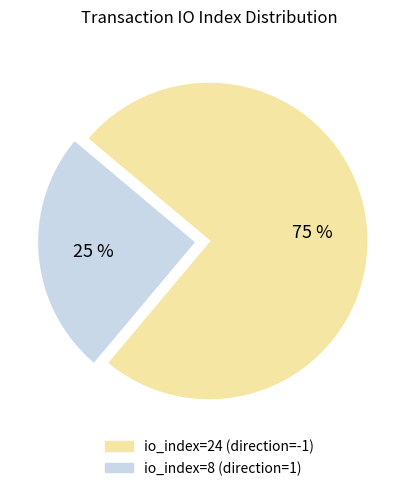

True or false: io_index=8 (direction=1) accounts for 25% of the total.

True